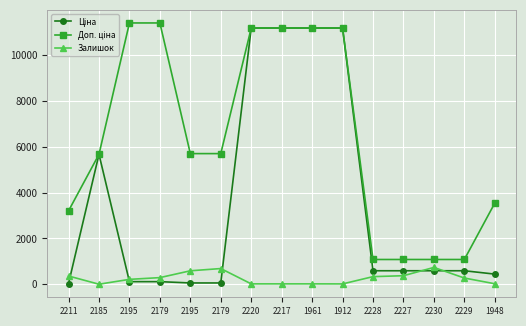

What is the label of the 13th point from the left?

2230